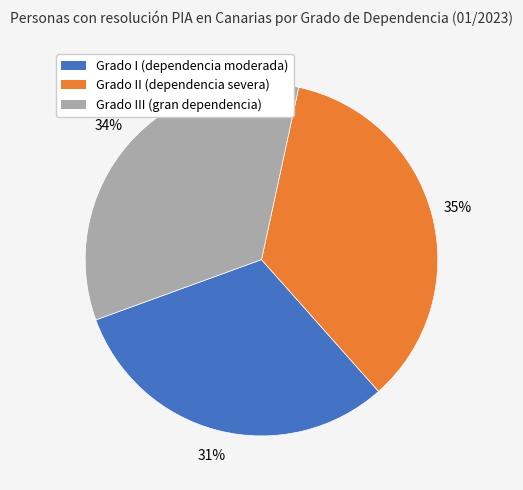

Which has a higher value, Grado II (dependencia severa) or Grado I (dependencia moderada)?

Grado II (dependencia severa)